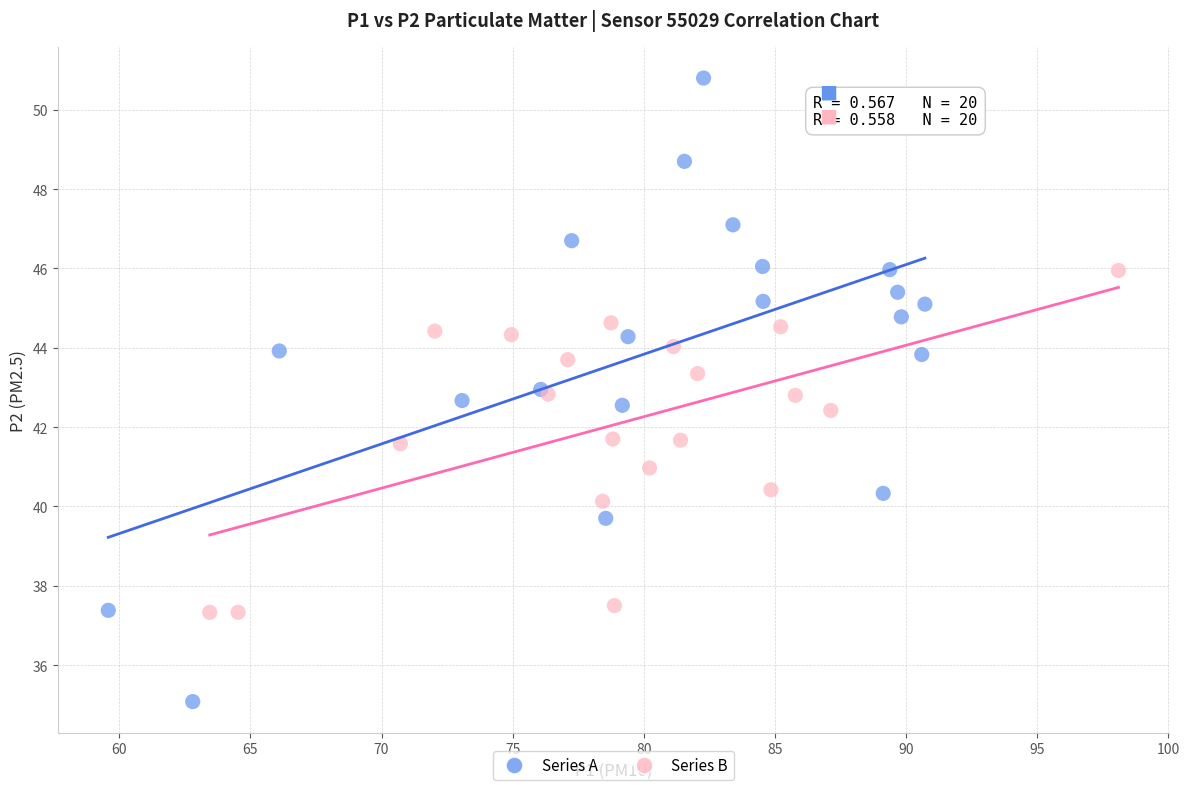

Which series contains the lowest Y value?

Series A